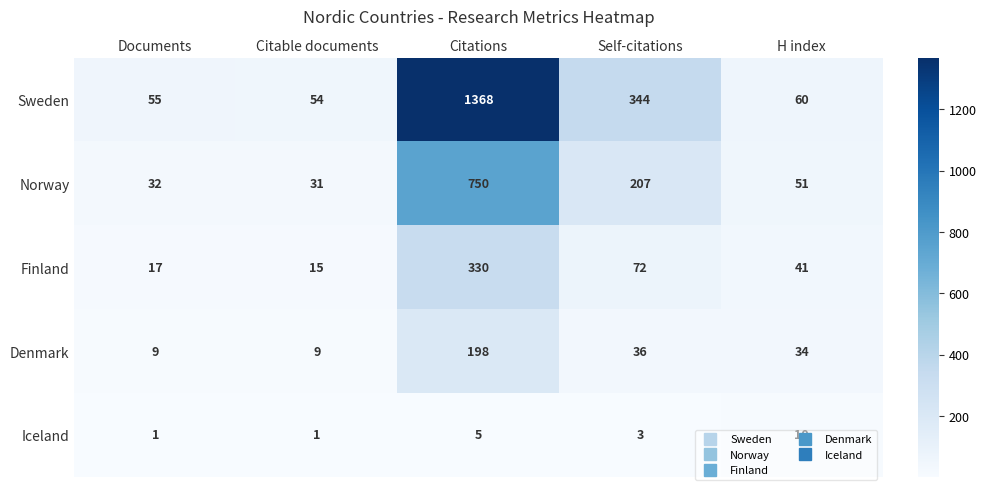

What is the difference between the maximum and minimum values in the Finland series?

315